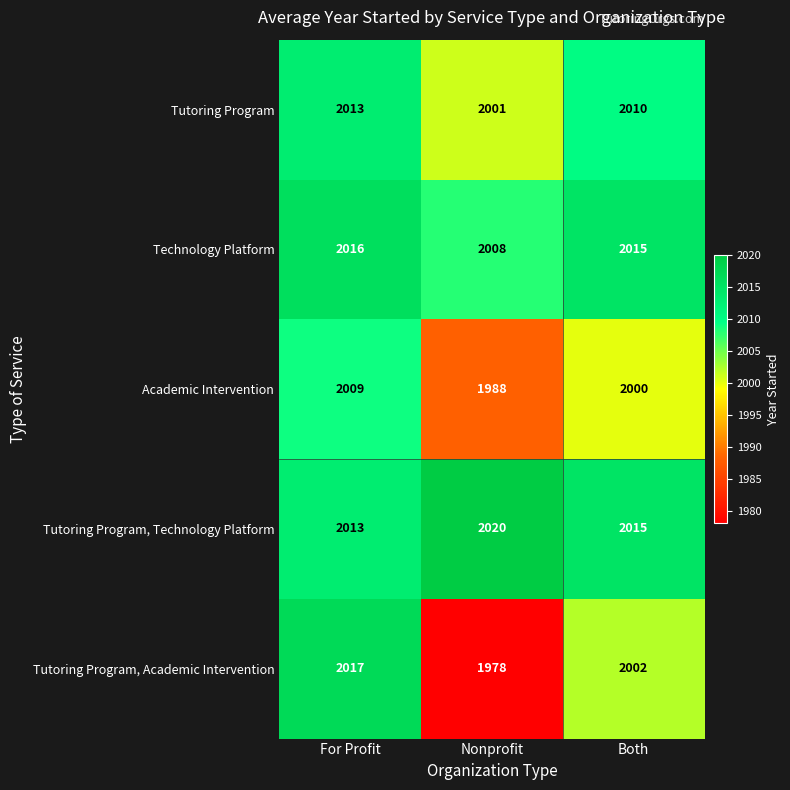

Rank the series at Nonprofit from lowest to highest value.

Tutoring Program, Academic Intervention, Academic Intervention, Tutoring Program, Technology Platform, Tutoring Program, Technology Platform